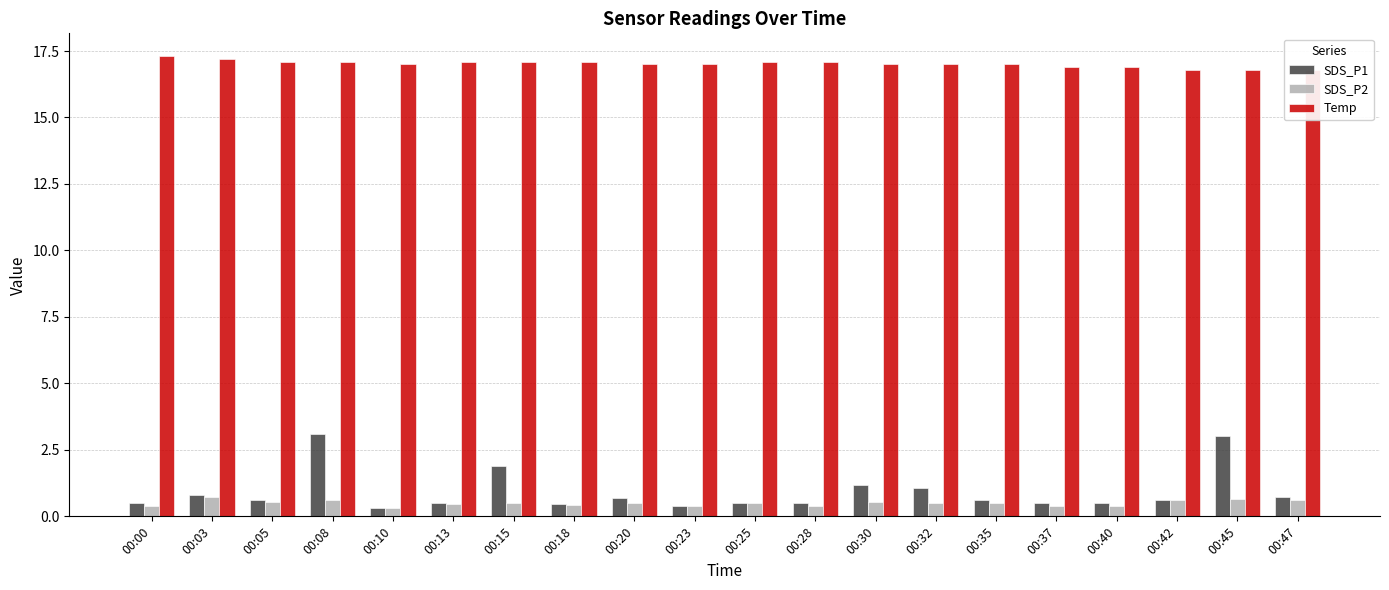

What is the total value across all series at 00:18?

18.0